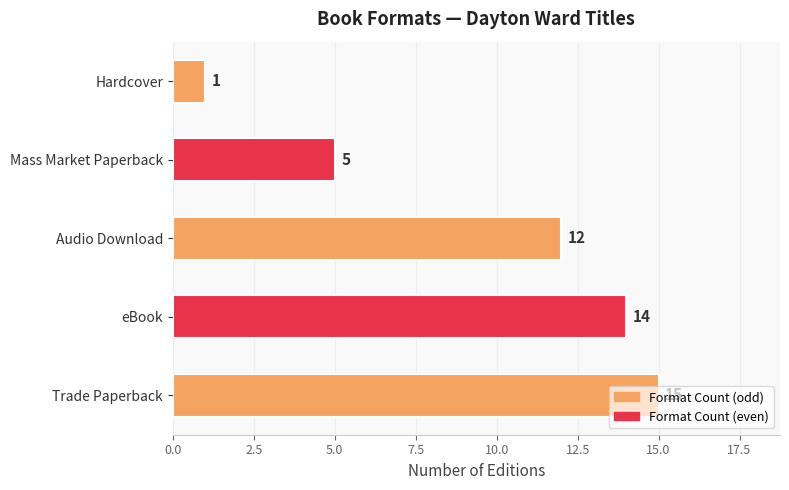

What is the change in value from Audio Download to Mass Market Paperback?

-7